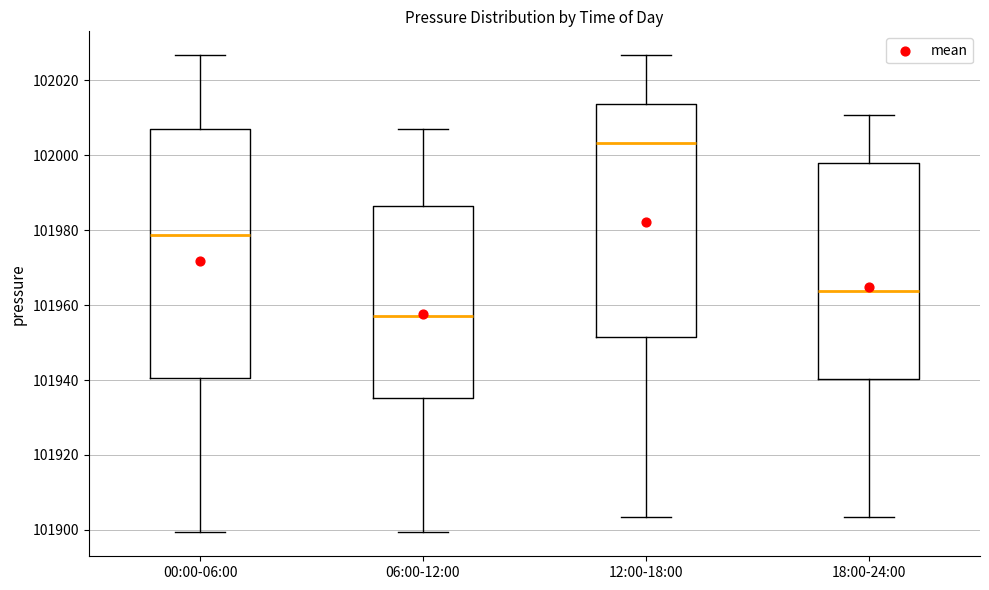

Reading left to right, transcribe this box plot: for each box, give where its median line is, the range the box spans, and where its two whiskers end, as read against the y-axis. The values are not printed on the chart, so give them approximately, as read against the axis.

00:00-06:00: median 101978, box 101940 to 102008, whiskers 101900 to 102026
06:00-12:00: median 101958, box 101936 to 101986, whiskers 101900 to 102008
12:00-18:00: median 102004, box 101952 to 102014, whiskers 101904 to 102026
18:00-24:00: median 101964, box 101940 to 101998, whiskers 101904 to 102010